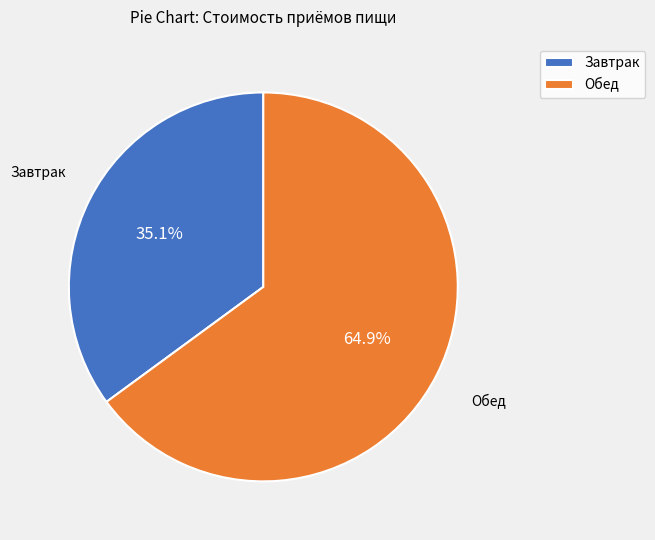

Combined, do Завтрак and Обед account for over 50%?

Yes